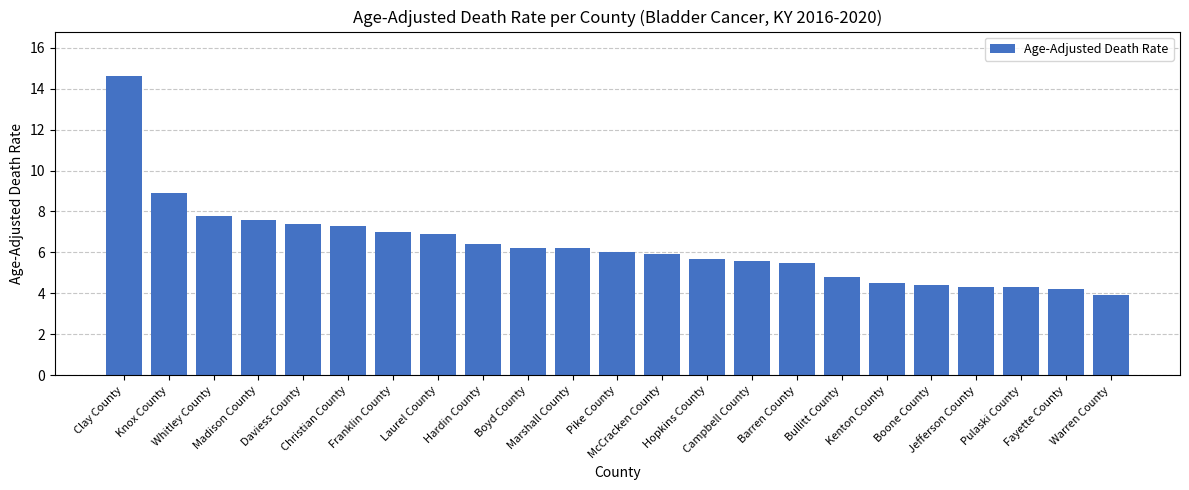

What is the ratio of the value at Boone County to the value at McCracken County?

0.7